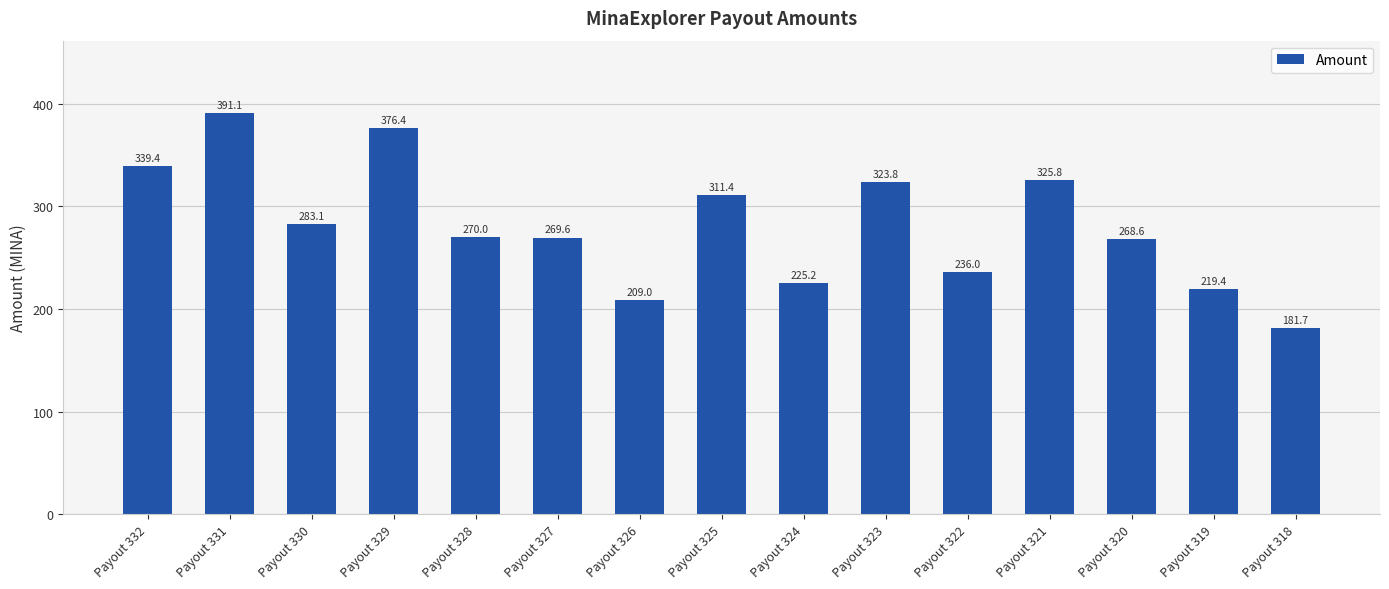

Which category has the highest value across all series?

Payout 331